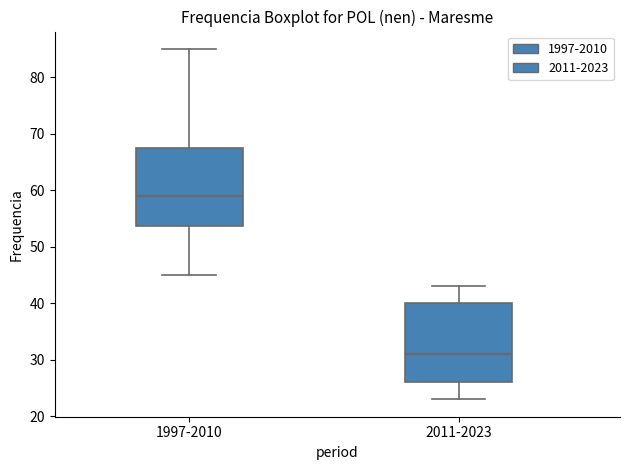

Which box's median line is the highest?

1997-2010